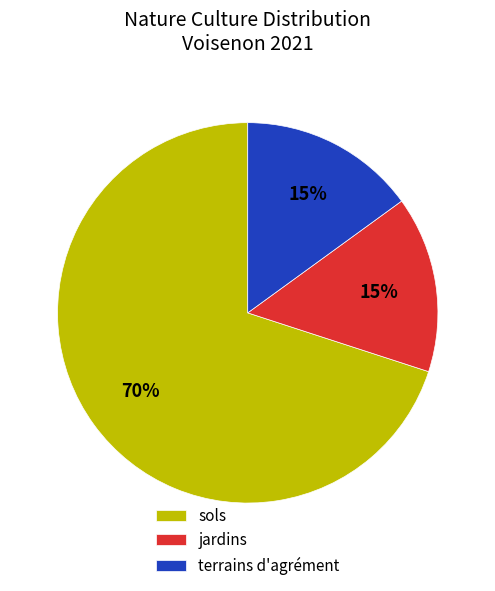

To the nearest percent, what is the combined percentage of sols and terrains d'agrément?

85%